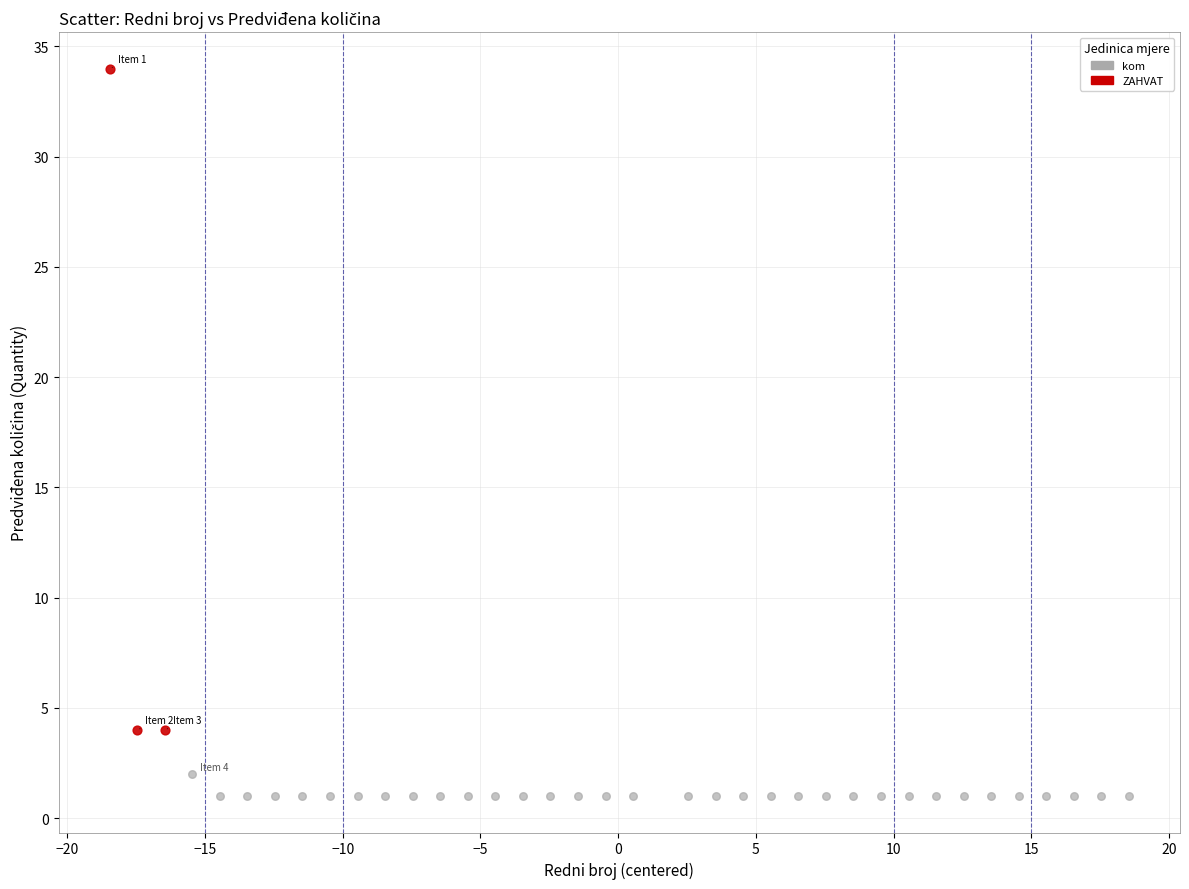

Which series contains the highest Y value?

ZAHVAT